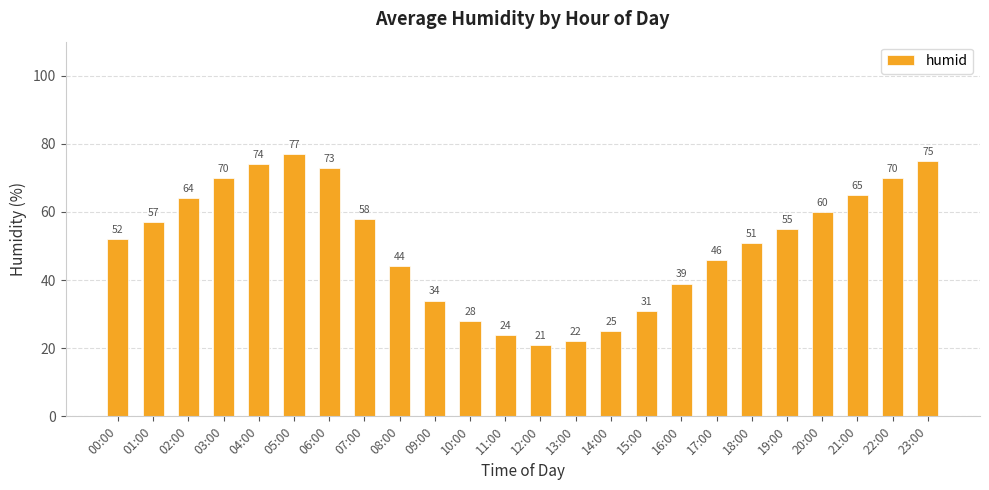

What is the difference between the second highest and second lowest values?

53